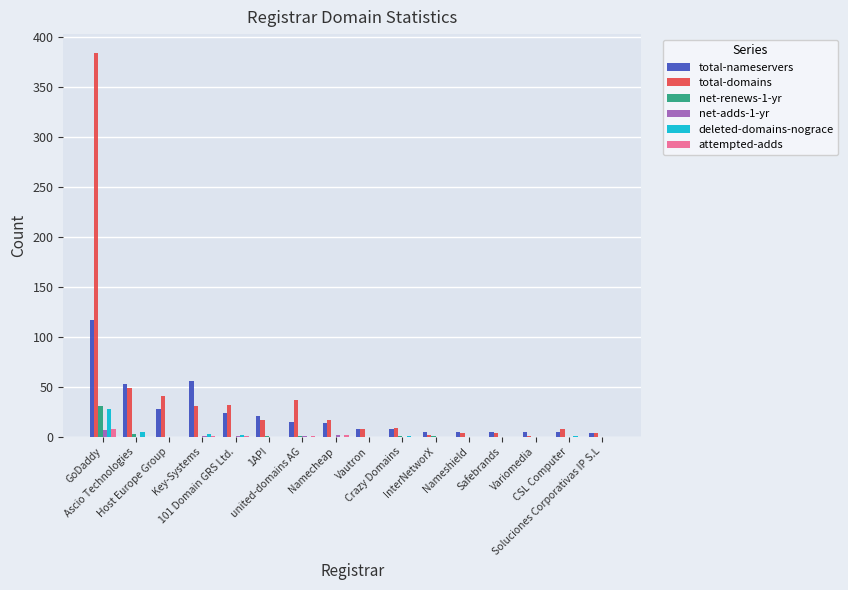

Which category has the highest value in the deleted-domains-nograce series?

GoDaddy